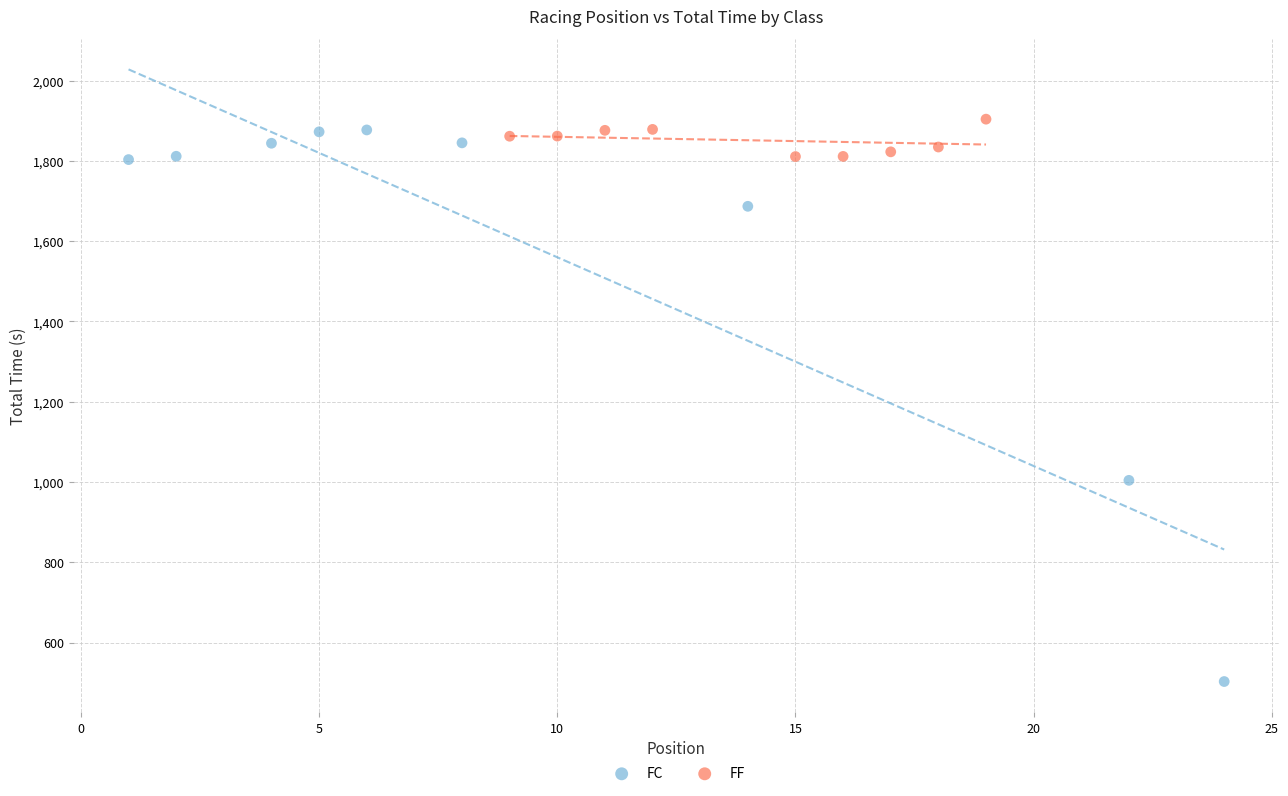

Which series reaches the minimum Y coordinate?

FC